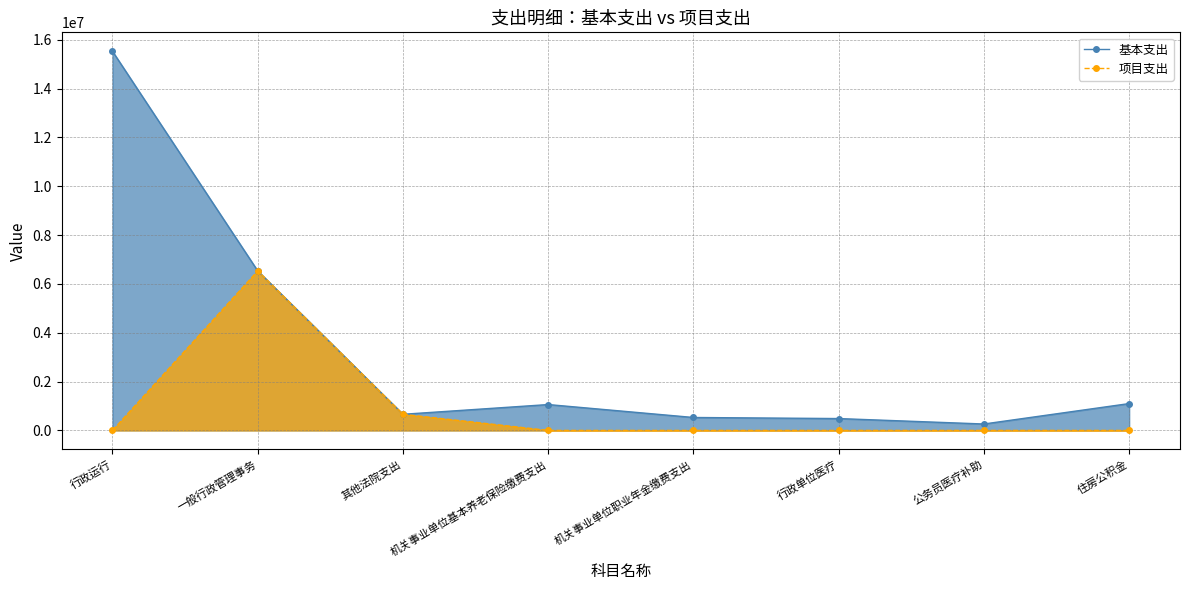

True or false: 项目支出 has more than 1 points higher than both neighbors.

False